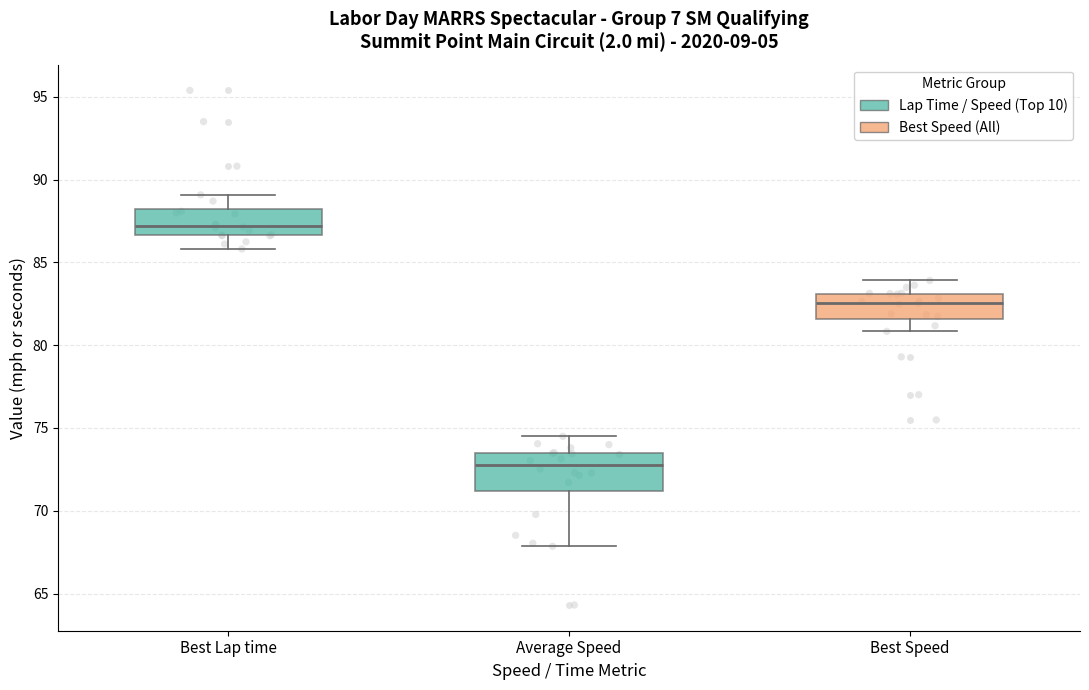

Which box has the lowest median line?

Average Speed